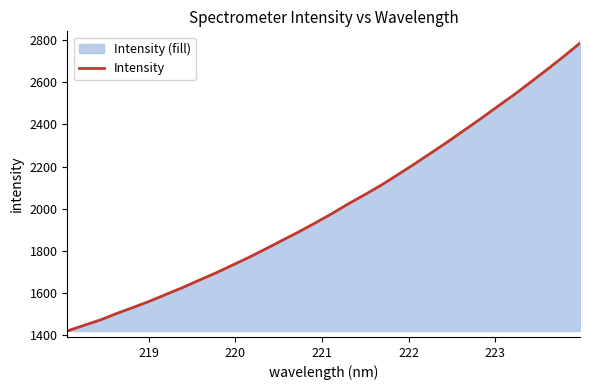

What is the maximum value shown in the chart?

2785.6